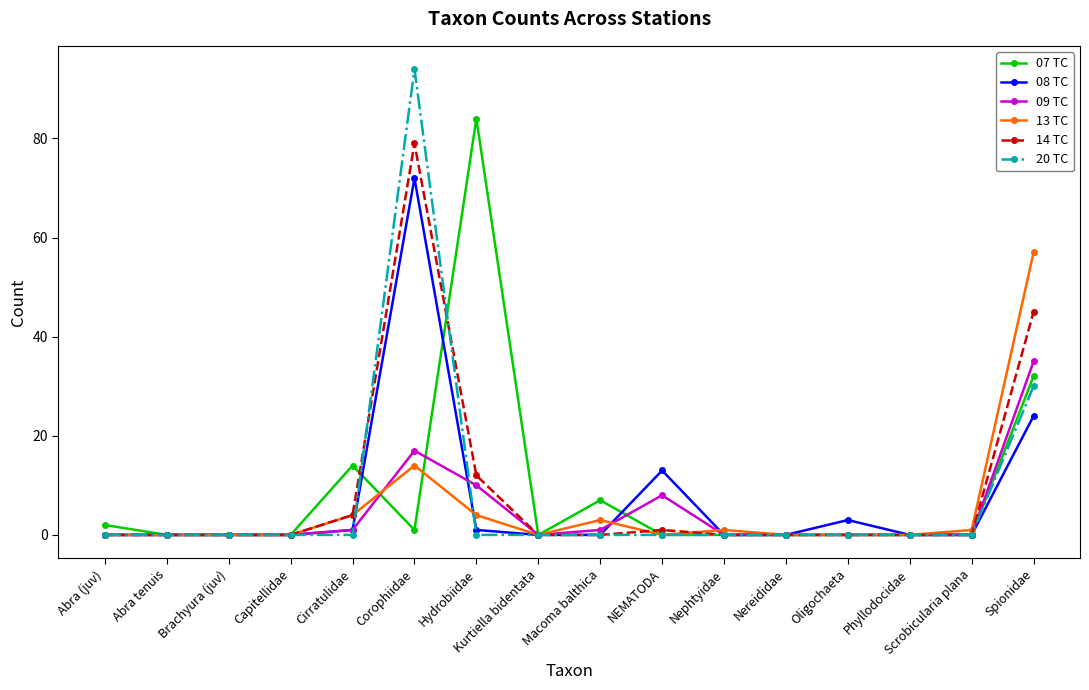

What is the label of the 3rd point from the right?

Phyllodocidae